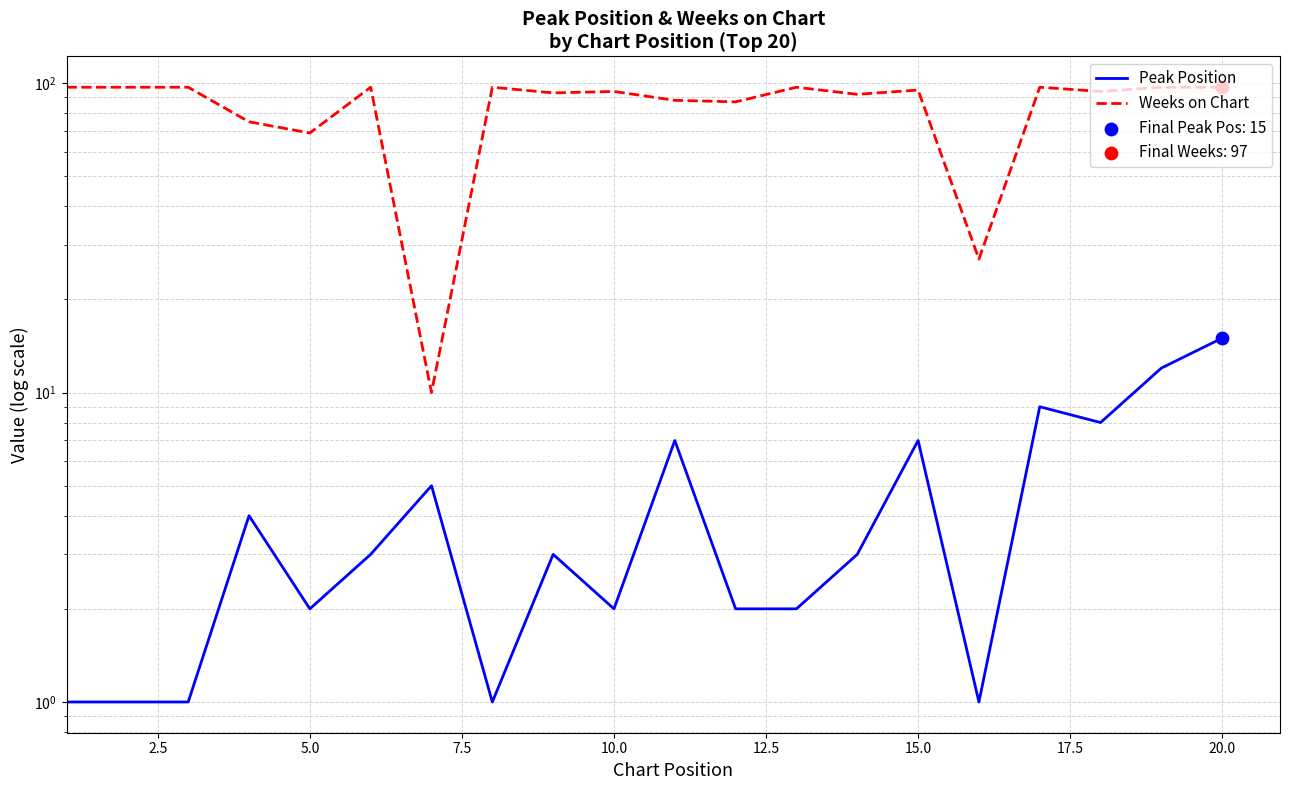

Which series reaches the minimum Y coordinate?

Peak Position